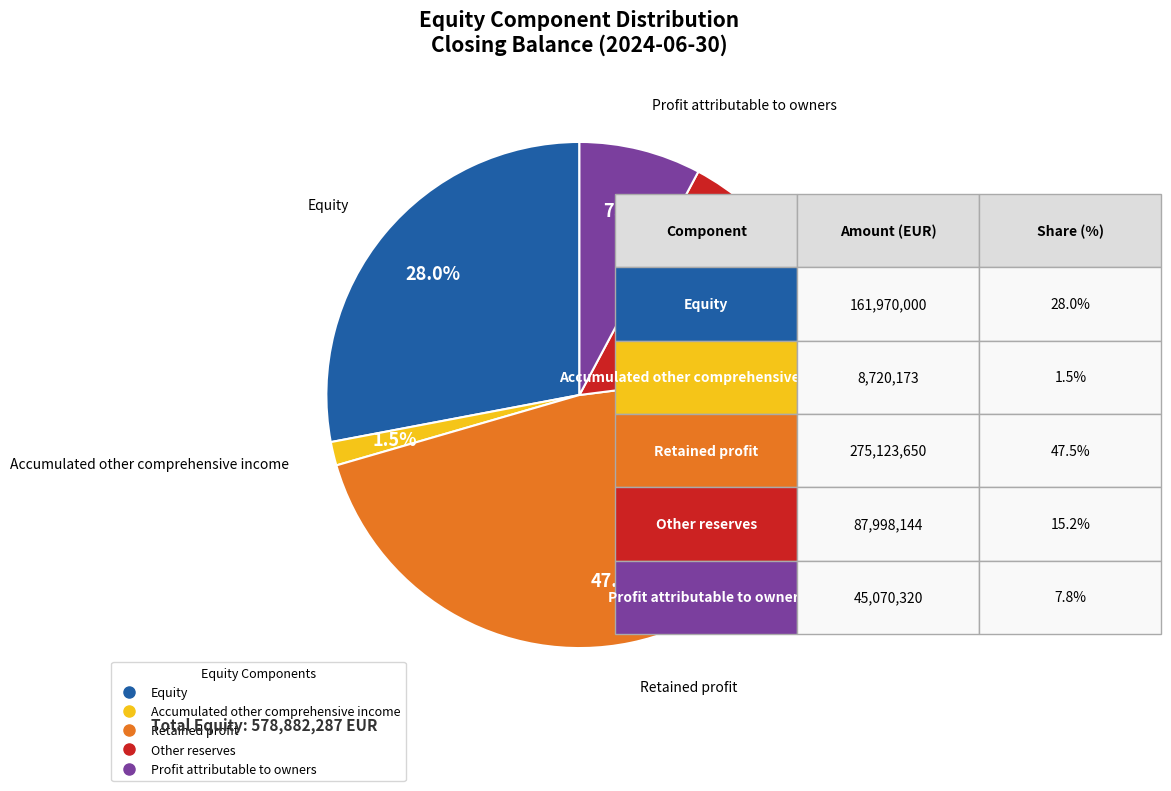

Is there any slice that represents more than half of the pie?

No